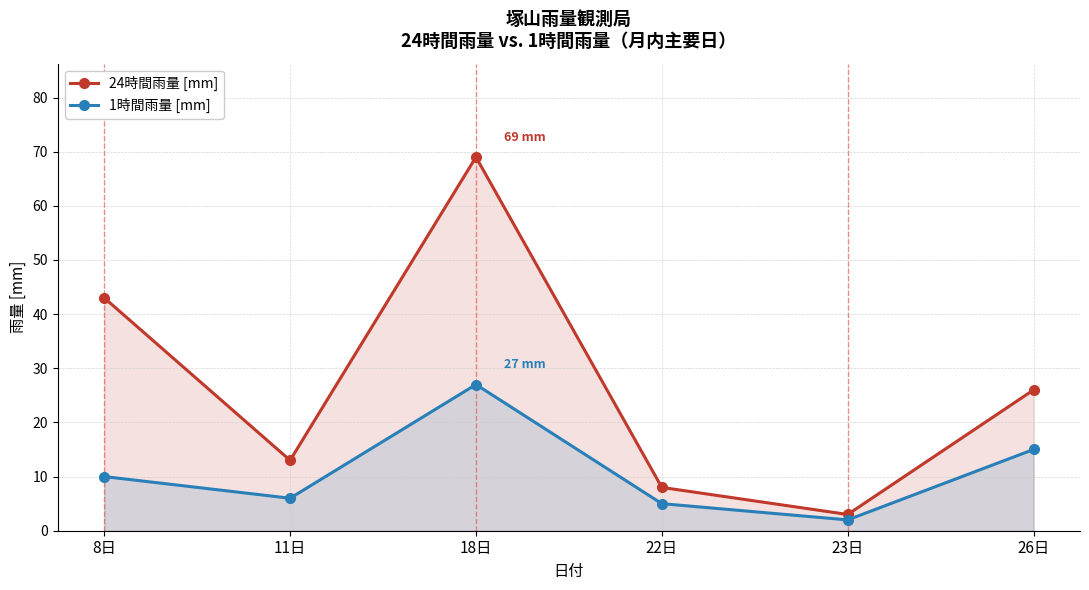

True or false: 24時間雨量 [mm] and 1時間雨量 [mm] intersect in this chart.

False